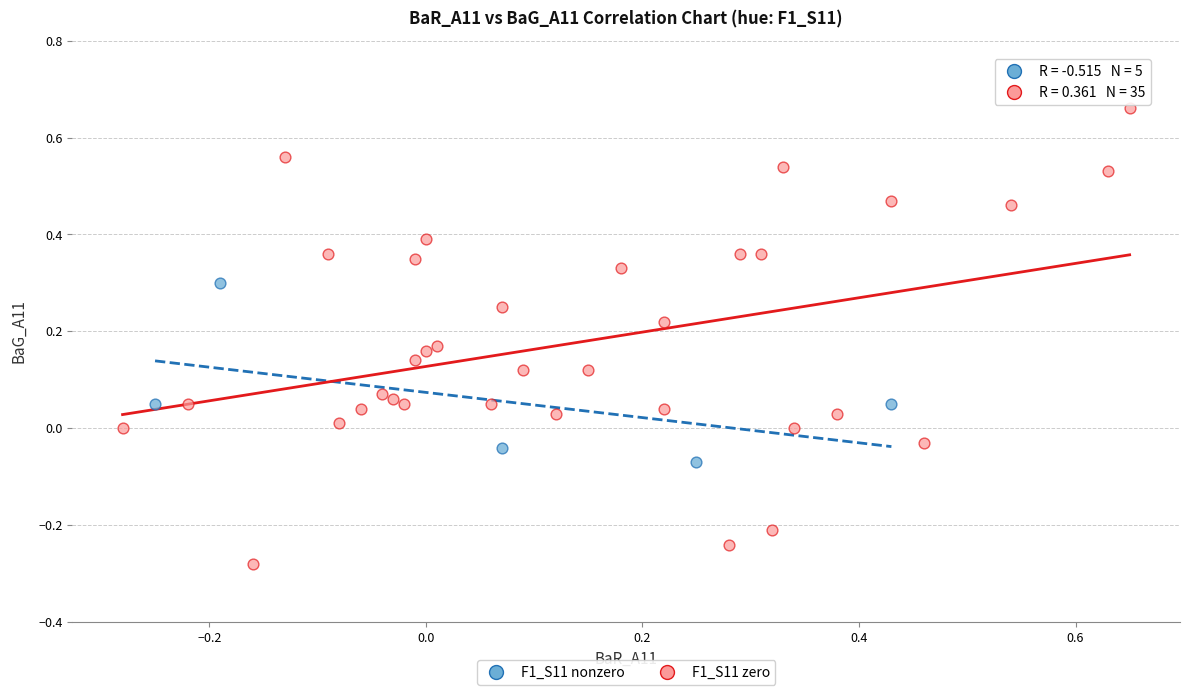

Which series has the widest spread of Y values?

F1_S11 zero